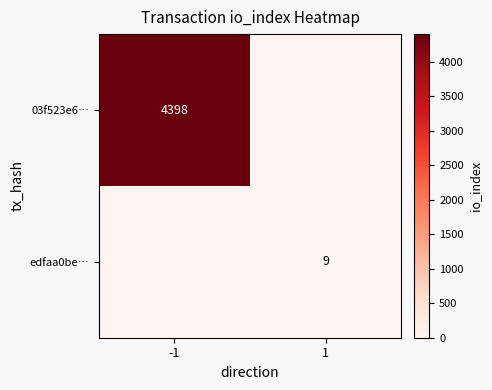

True or false: edfaa0be… has a value of 3 at 1.

False